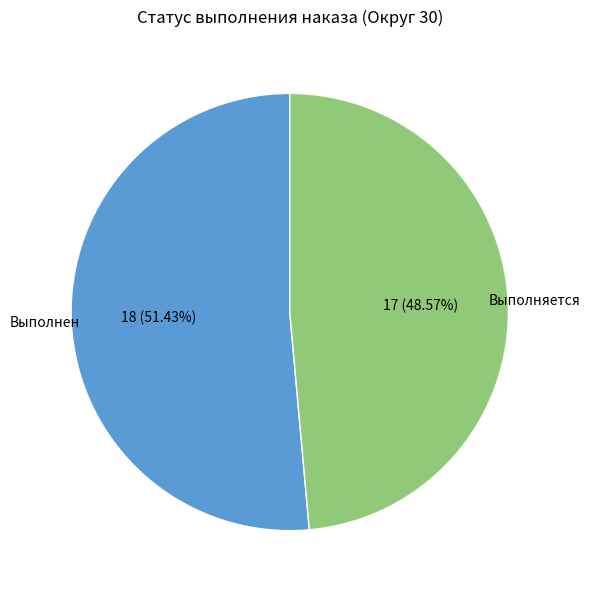

Is there a majority slice in this chart?

Yes